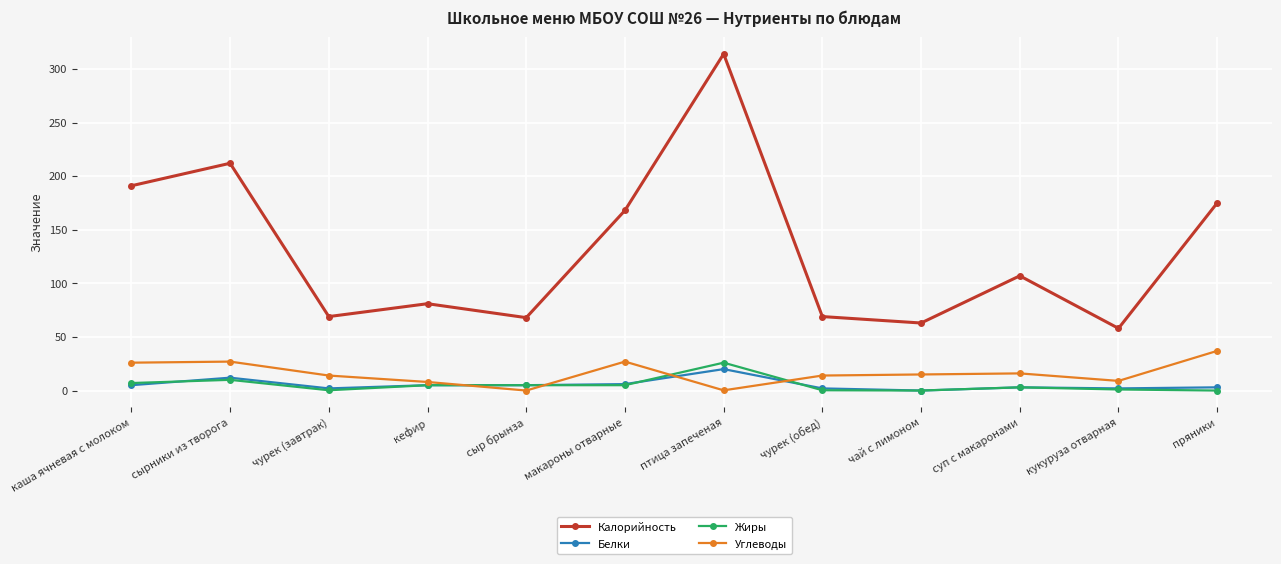

Where does the Жиры series first go above 5?

каша ячневая с молоком